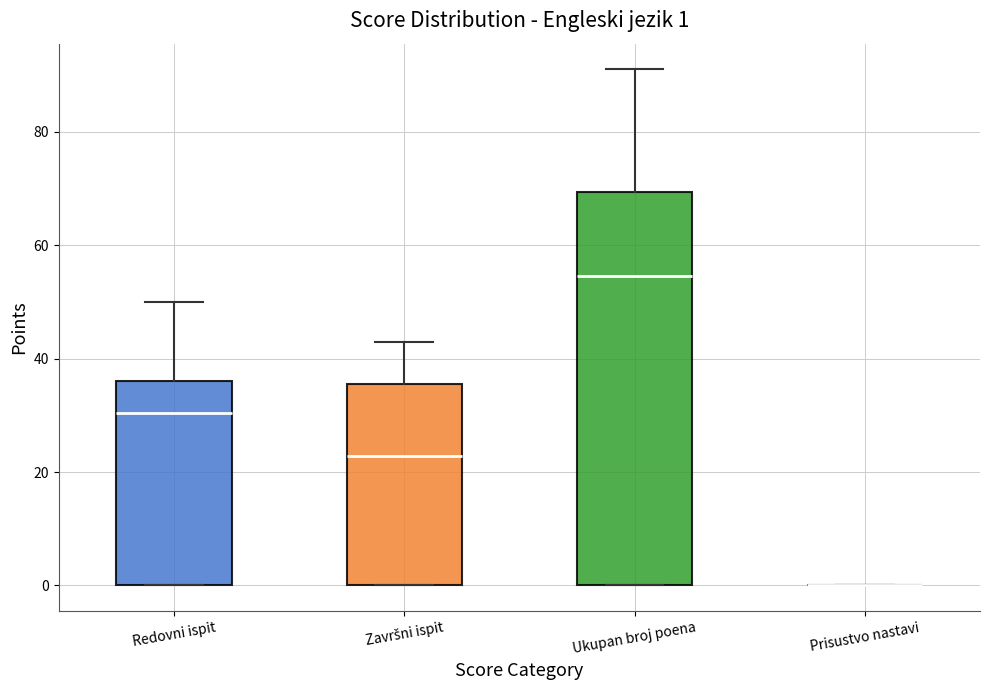

Comparing the boxes themselves (not the whiskers), which one is the tallest?

Ukupan broj poena